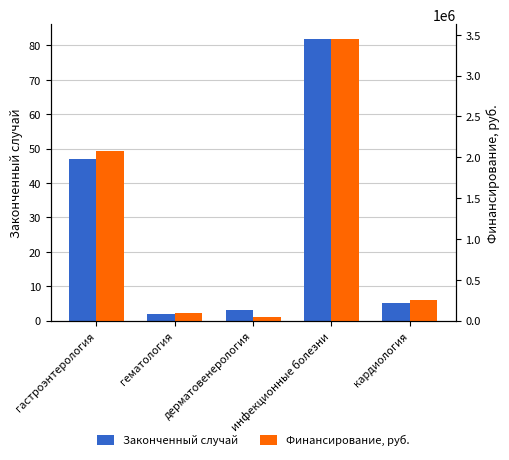

What are all the series names shown in the legend?

Законченный случай, Финансирование, руб.